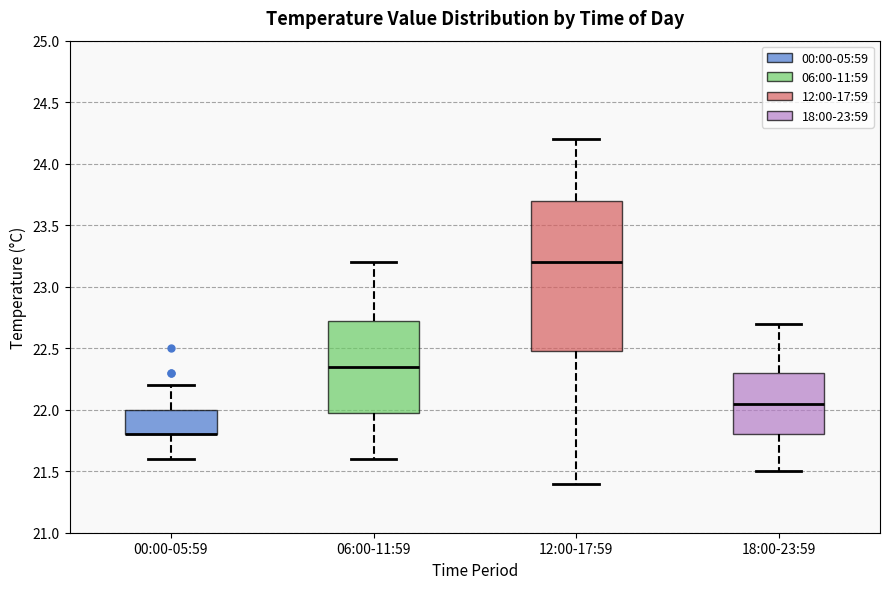

Which box is the tallest, from its lower edge to its upper edge?

12:00-17:59